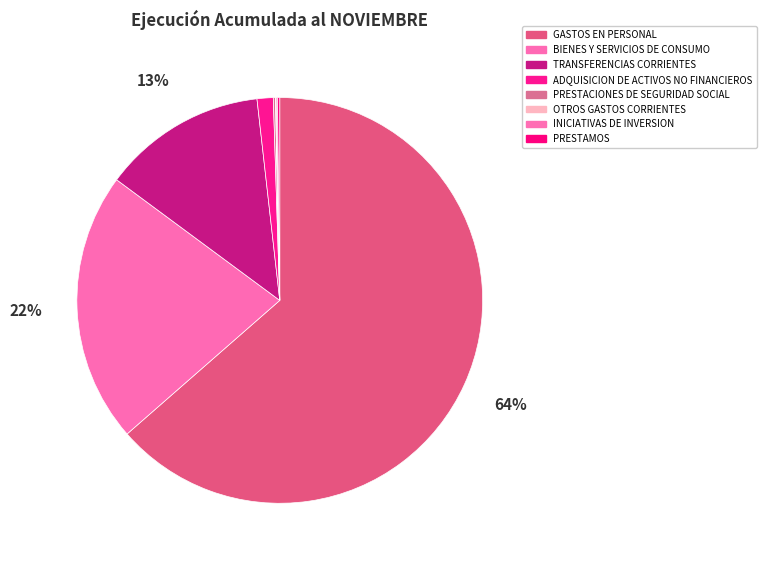

What is the majority slice?

GASTOS EN PERSONAL